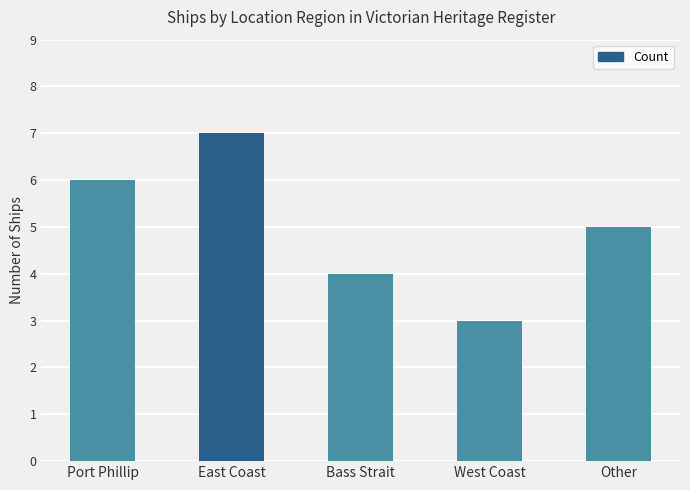

Count the number of data series in this chart.

1